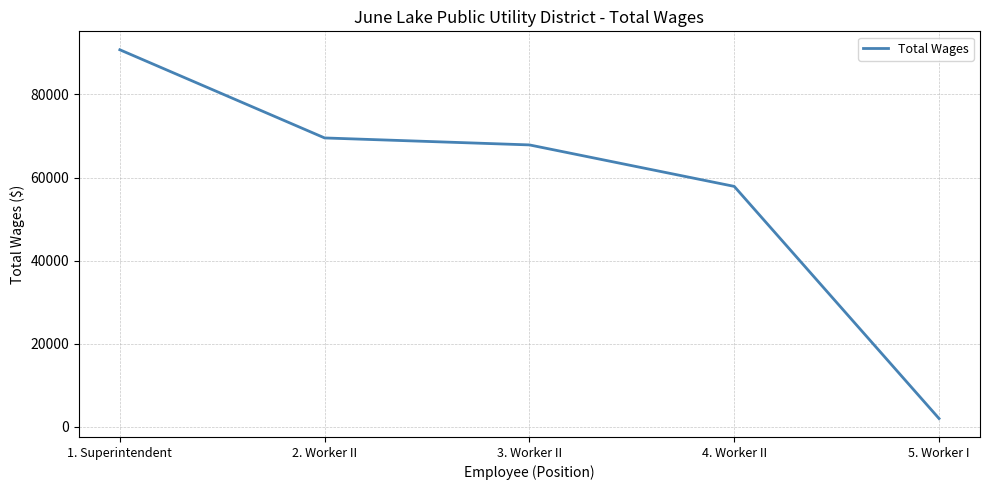

Rank the categories by value from highest to lowest.

1. Superintendent, 2. Worker II, 3. Worker II, 4. Worker II, 5. Worker I